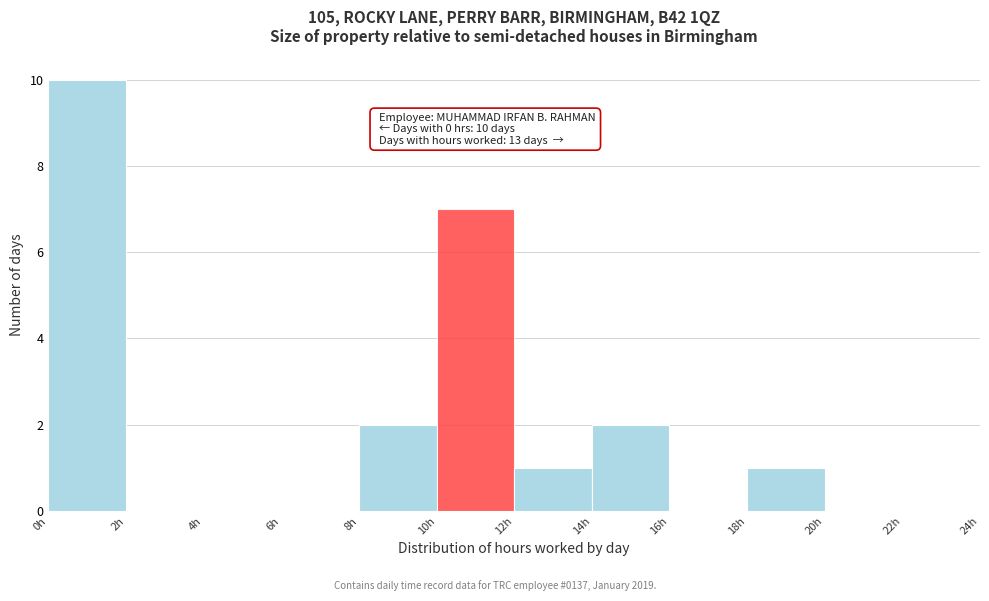

Which range on the x-axis has the tallest bar?

0 to 2